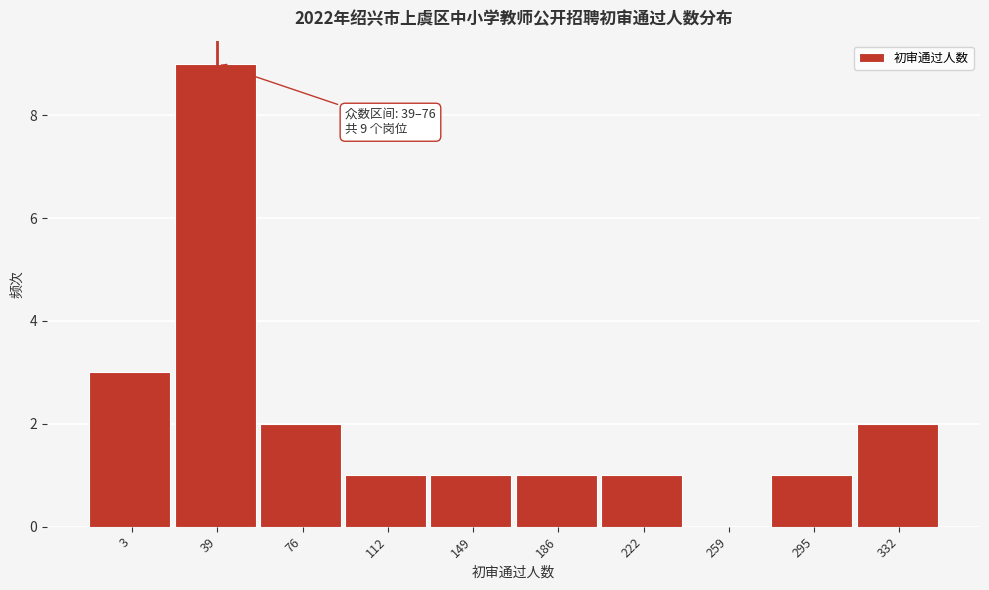

Reading left to right, transcribe all the data shown in this chart.

3=3	39=9	76=2	112=1	149=1	186=1	222=1	259=0	295=1	332=2